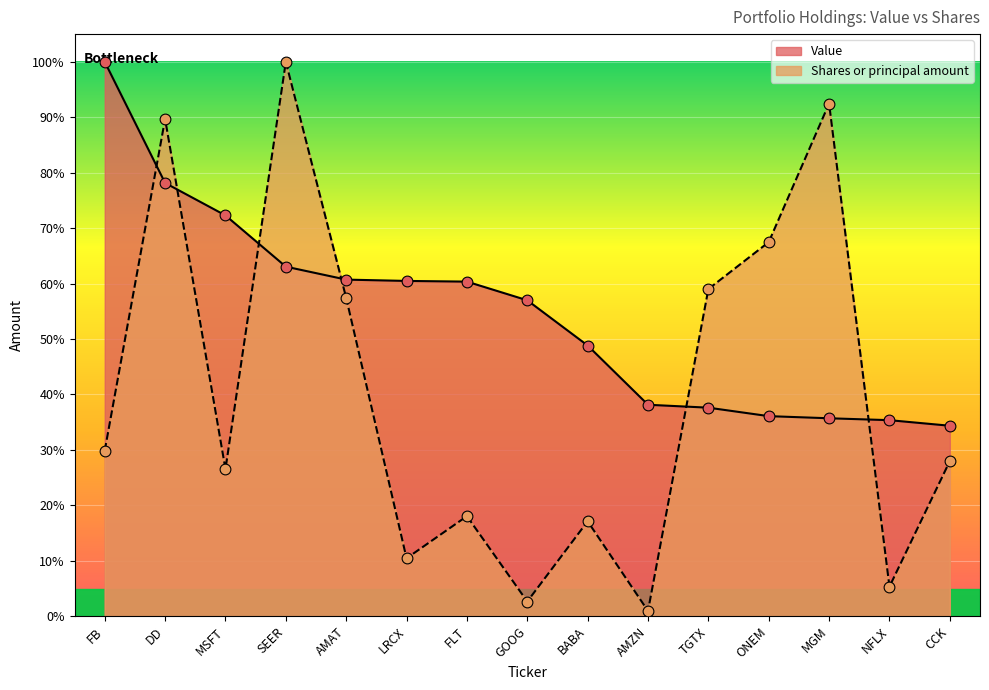

Is the value of Shares or principal amount at GOOG greater than the value of Value at FB?

No